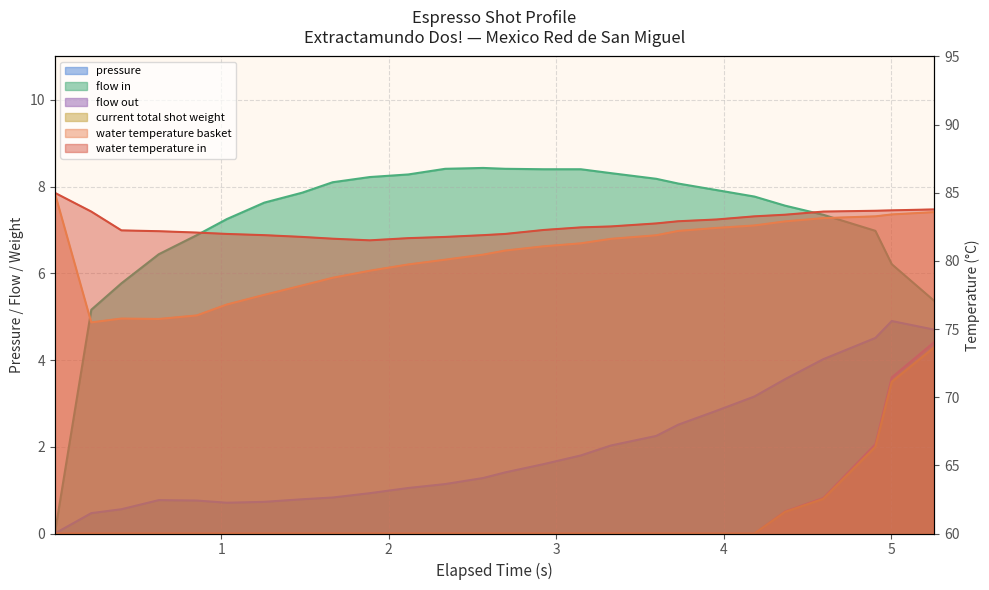

How many values in the current_total_shot_weight series exceed 0?

5